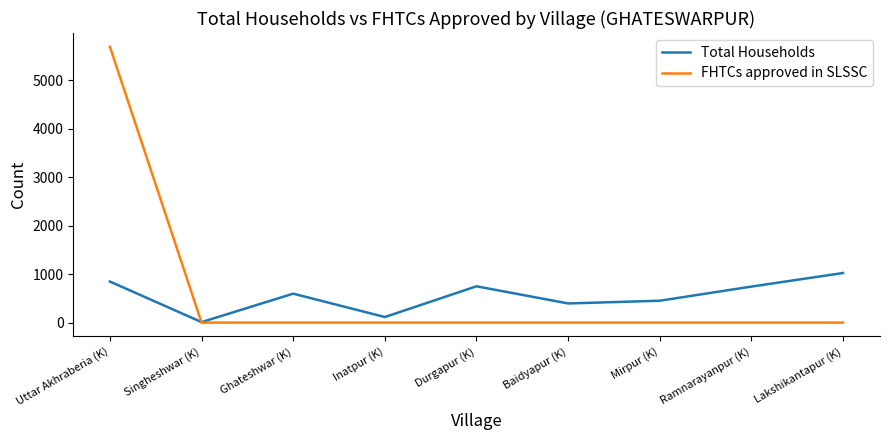

True or false: FHTCs approved in SLSSC and Total Households intersect in this chart.

True